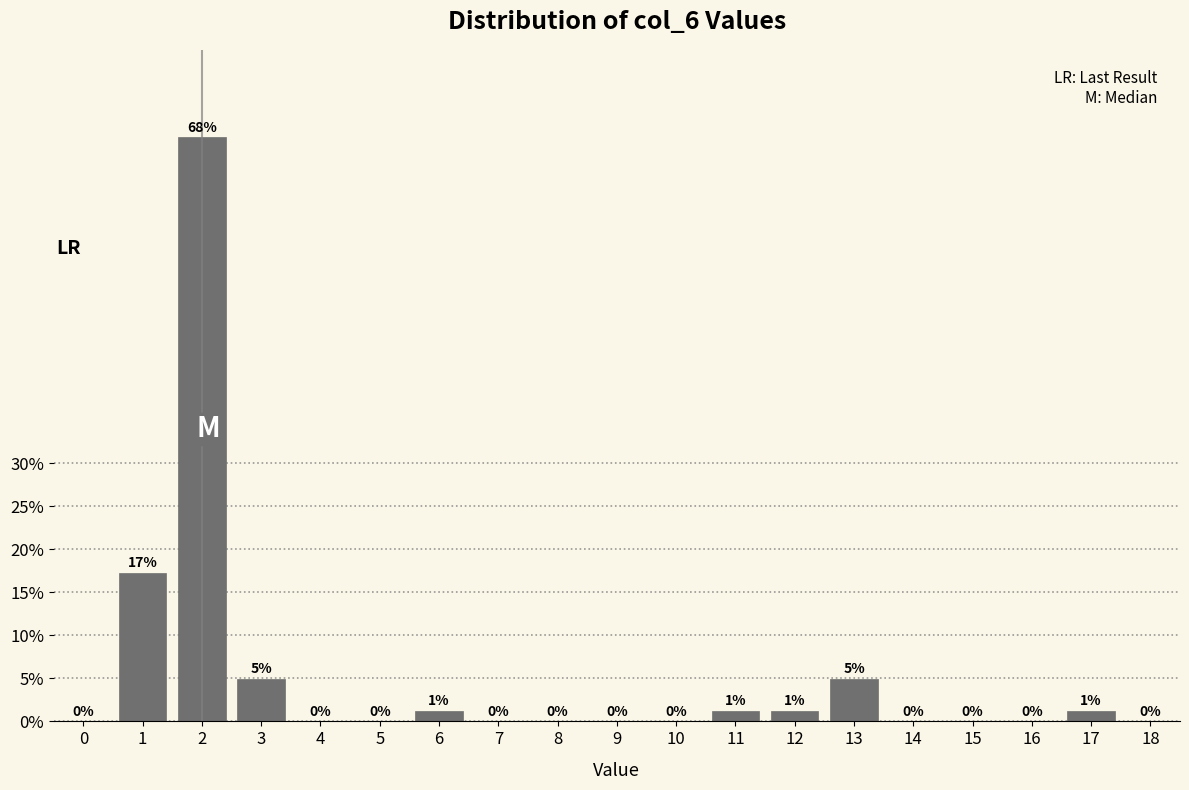

Is it true that the value at 2 is 67.9?

True